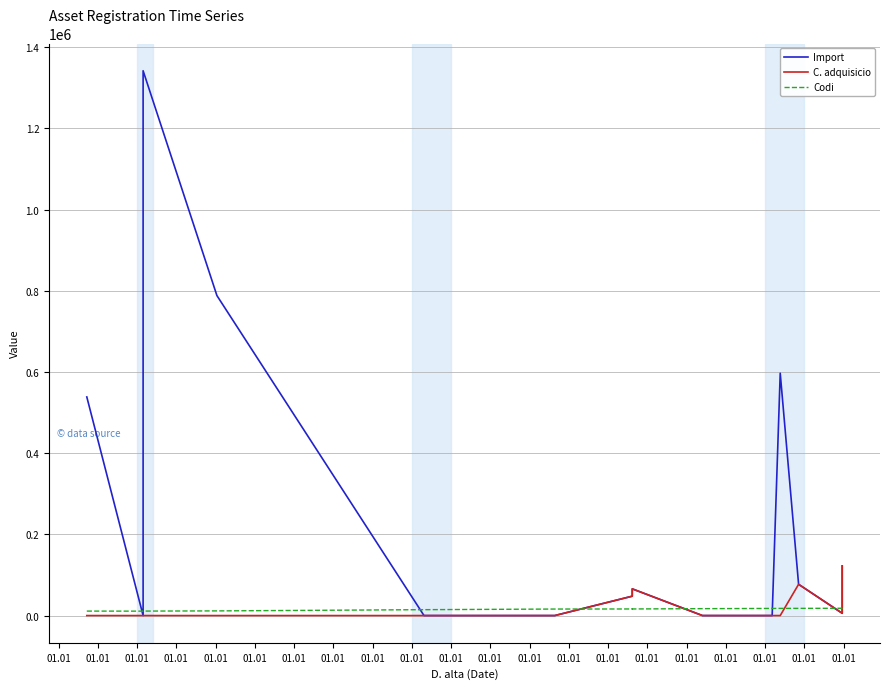

What is the highest value of the Codi series?

17997.0